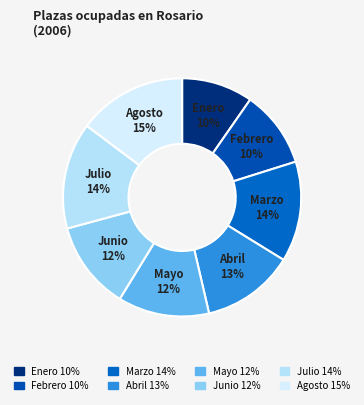

To the nearest percent, what is the difference between the largest and smallest slice percentages?

5%